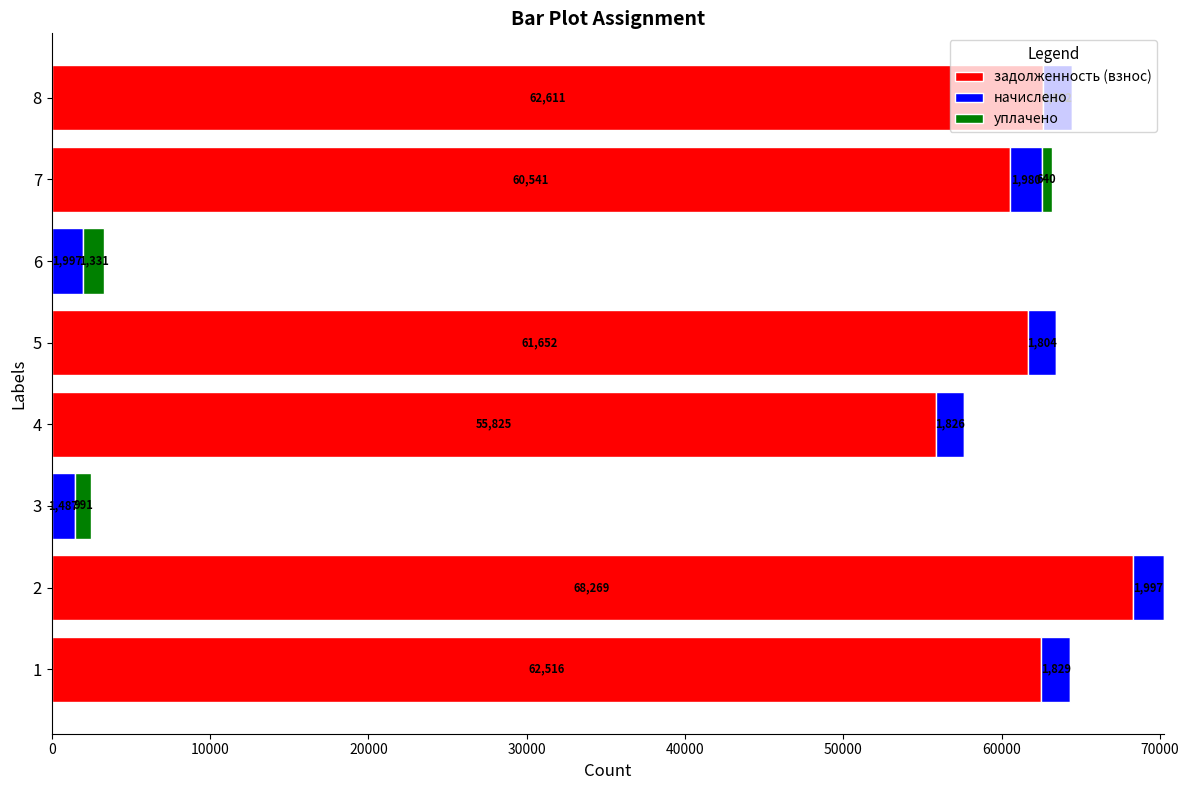

At which category is the sum across all series the highest?

2